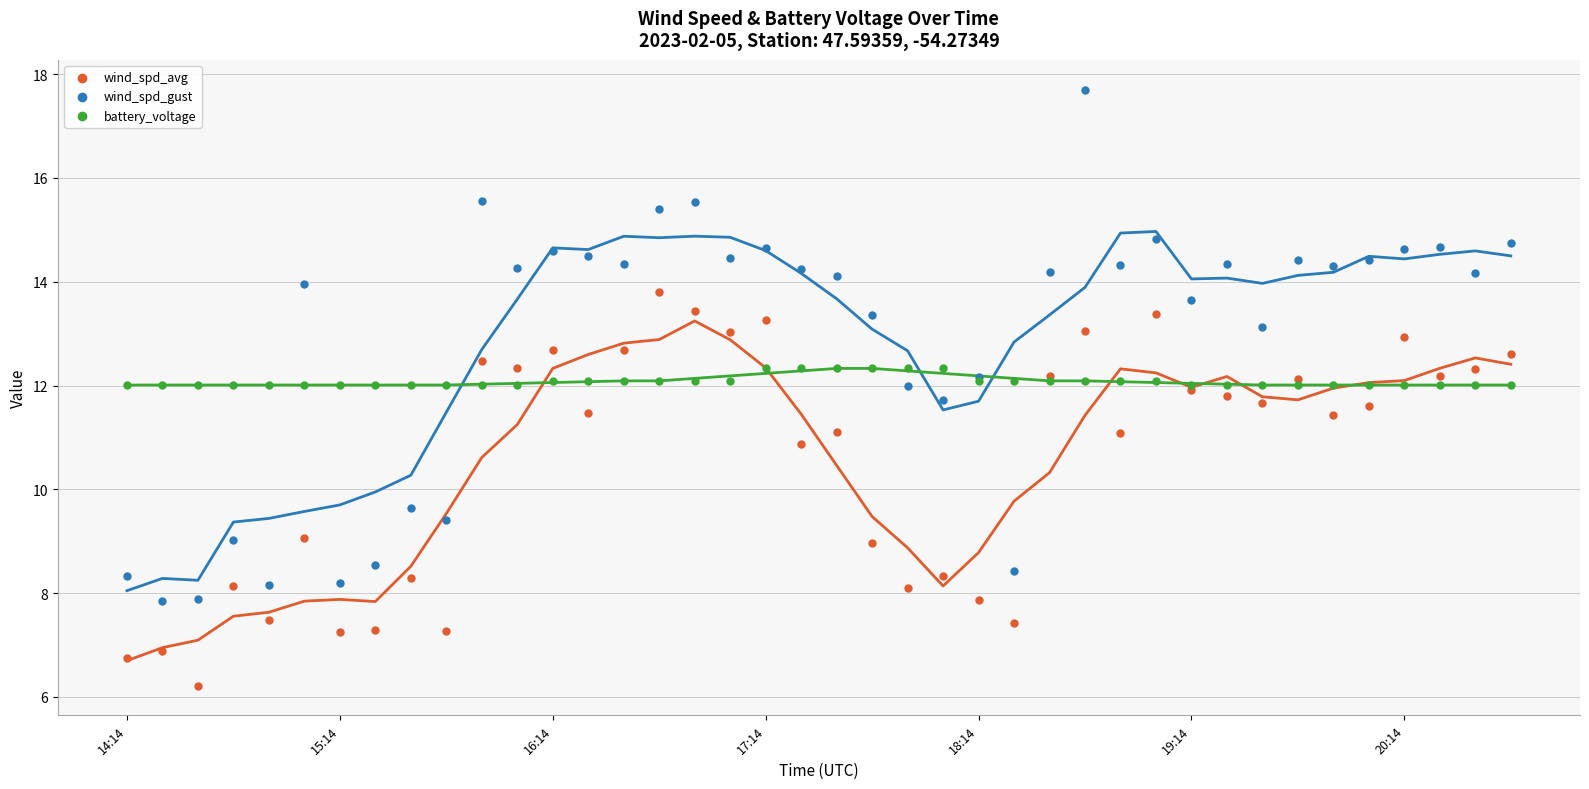

Which series has the widest spread of Y values?

wind_spd_gust